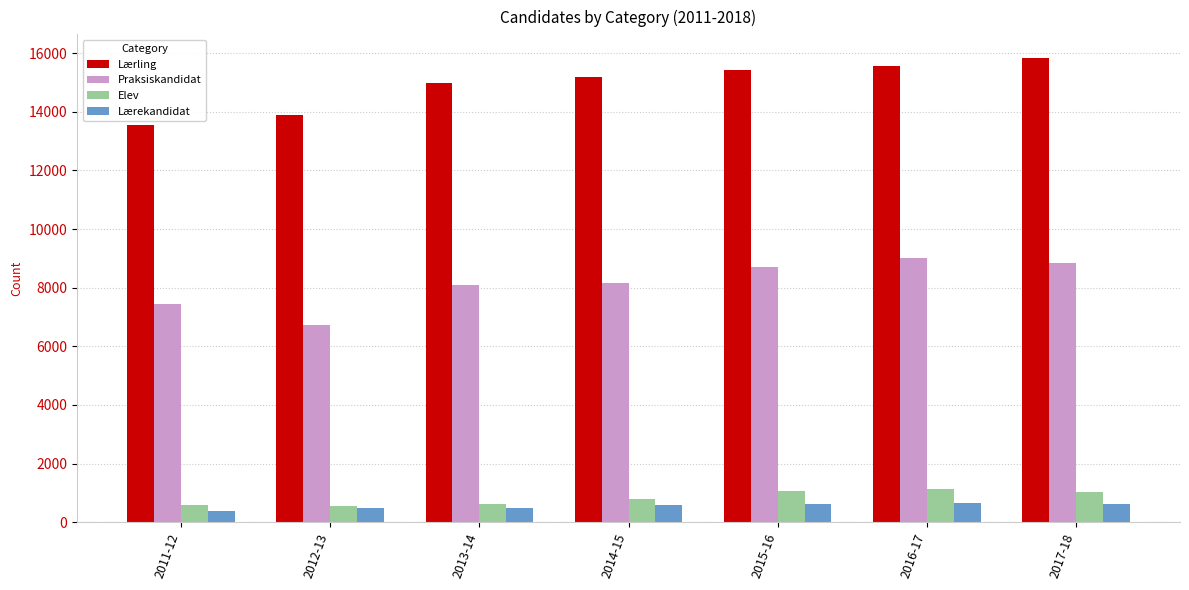

Between 2012-13 and 2014-15, which series saw the biggest shift?

Praksiskandidat